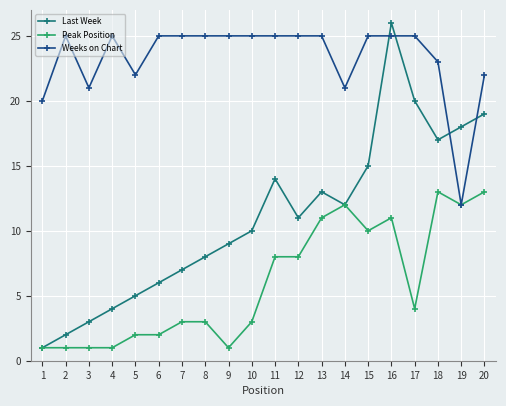

How many lines are shown in the chart?

3